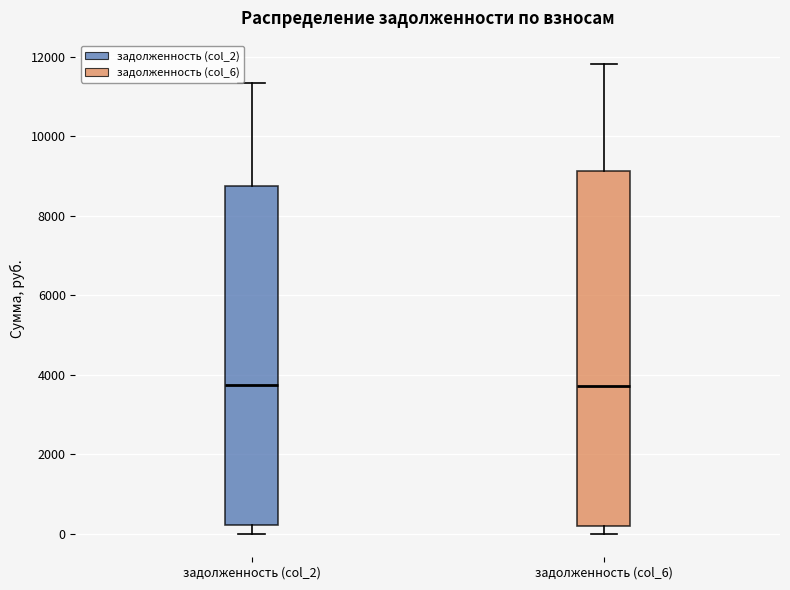

Reading left to right, transcribe this box plot: for each box, give where its median line is, the range the box spans, and where its two whiskers end, as read against the y-axis. The values are not printed on the chart, so give them approximately, as read against the axis.

задолженность (col_2): median 3800, box 200 to 8800, whiskers 0 to 11400
задолженность (col_6): median 3800, box 200 to 9200, whiskers 0 to 11800